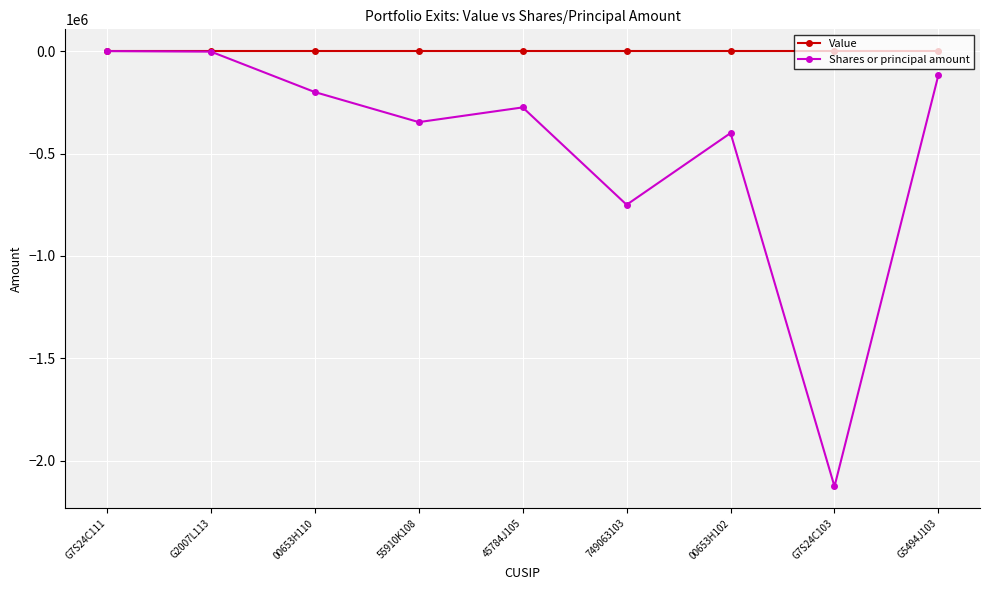

Which series has the largest total across all categories?

Value